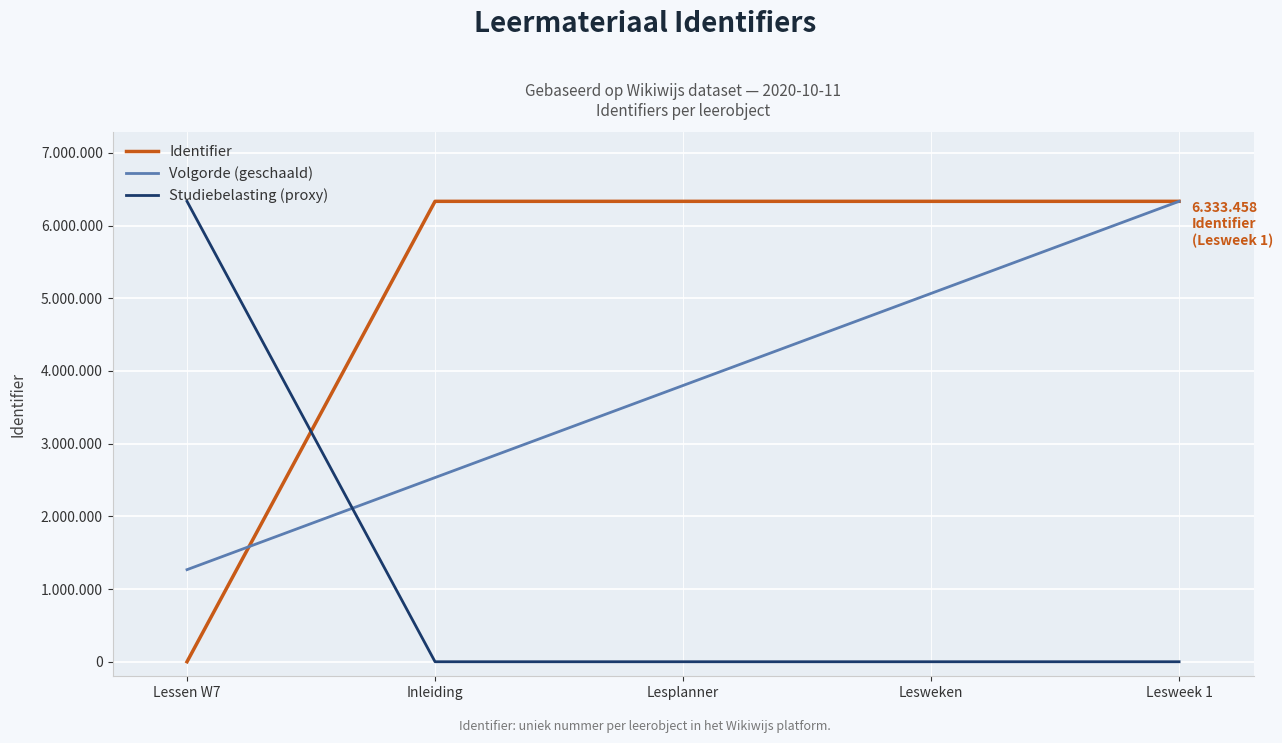

Is this an area chart (filled region under the line)?

No